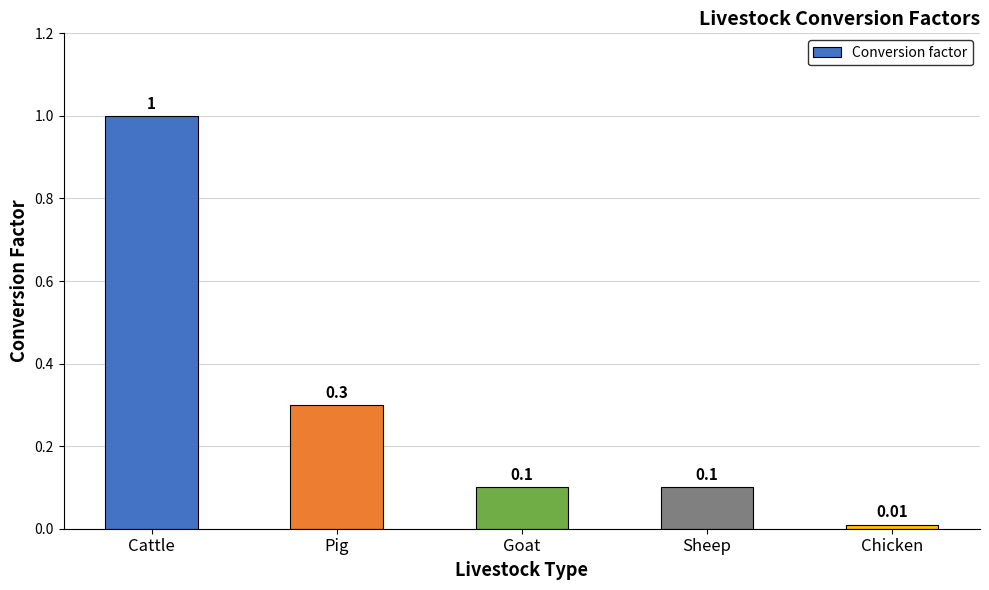

At which label is the value closest to 0?

Chicken